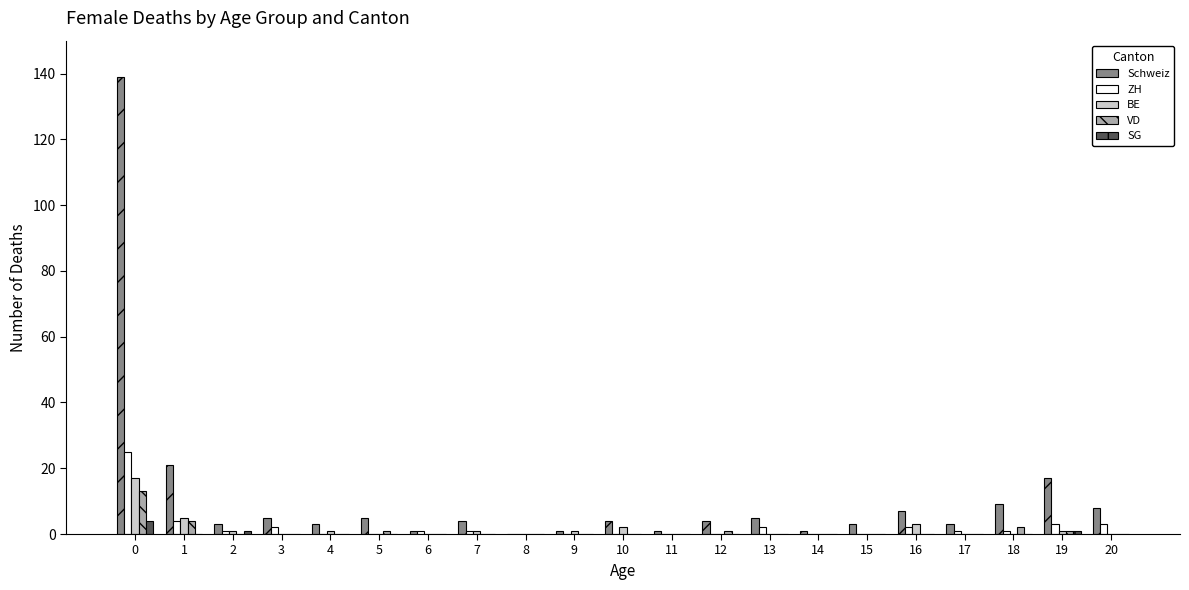

Reading left to right, list all the values displayed in this chart.

Schweiz: 0=139	1=21	2=3	3=5	4=3	5=5	6=1	7=4	8=0	9=1	10=4	11=1	12=4	13=5	14=1	15=3	16=7	17=3	18=9	19=17	20=8
ZH: 0=25	1=4	2=1	3=2	4=0	5=0	6=1	7=1	8=0	9=0	10=0	11=0	12=0	13=2	14=0	15=0	16=2	17=1	18=1	19=3	20=3
BE: 0=17	1=5	2=1	3=0	4=1	5=0	6=0	7=1	8=0	9=1	10=2	11=0	12=0	13=0	14=0	15=0	16=3	17=0	18=0	19=1	20=0
VD: 0=13	1=4	2=0	3=0	4=0	5=1	6=0	7=0	8=0	9=0	10=0	11=0	12=1	13=0	14=0	15=0	16=0	17=0	18=2	19=1	20=0
SG: 0=4	1=0	2=1	3=0	4=0	5=0	6=0	7=0	8=0	9=0	10=0	11=0	12=0	13=0	14=0	15=0	16=0	17=0	18=0	19=1	20=0